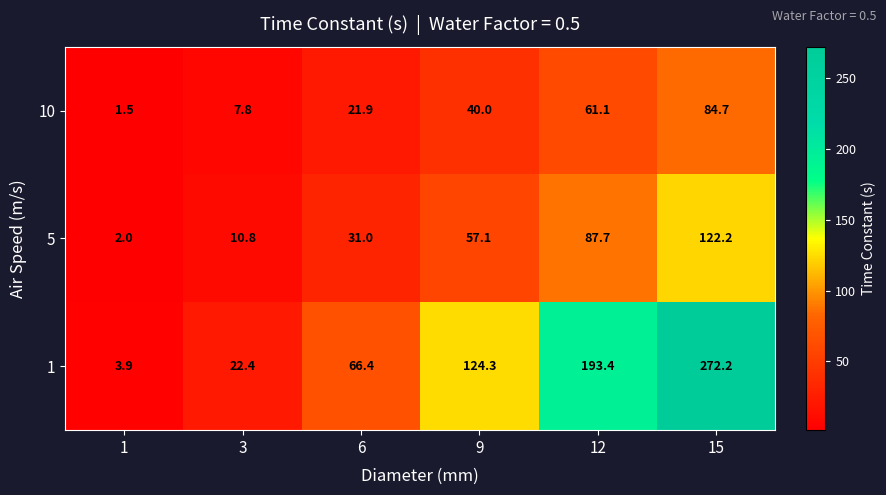

At which label does 1 first exceed 124?

9